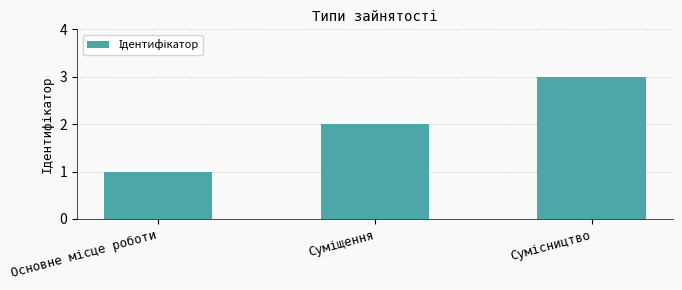

Are the bars horizontal?

No